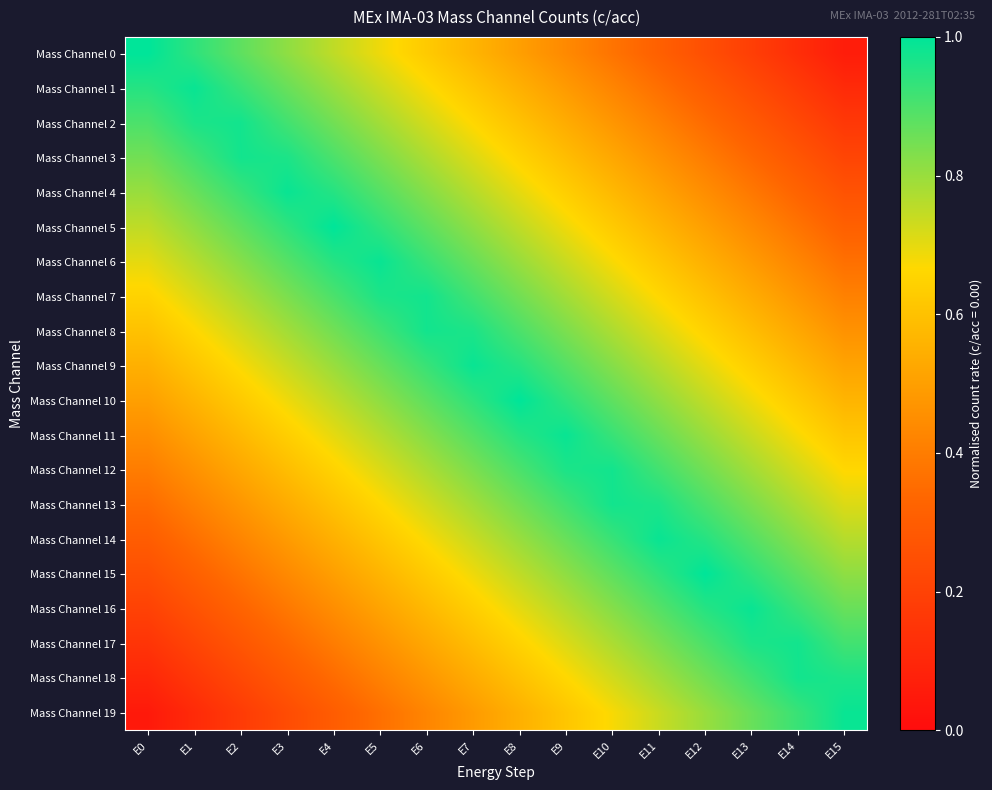

At which category is the sum across all series the highest?

E8